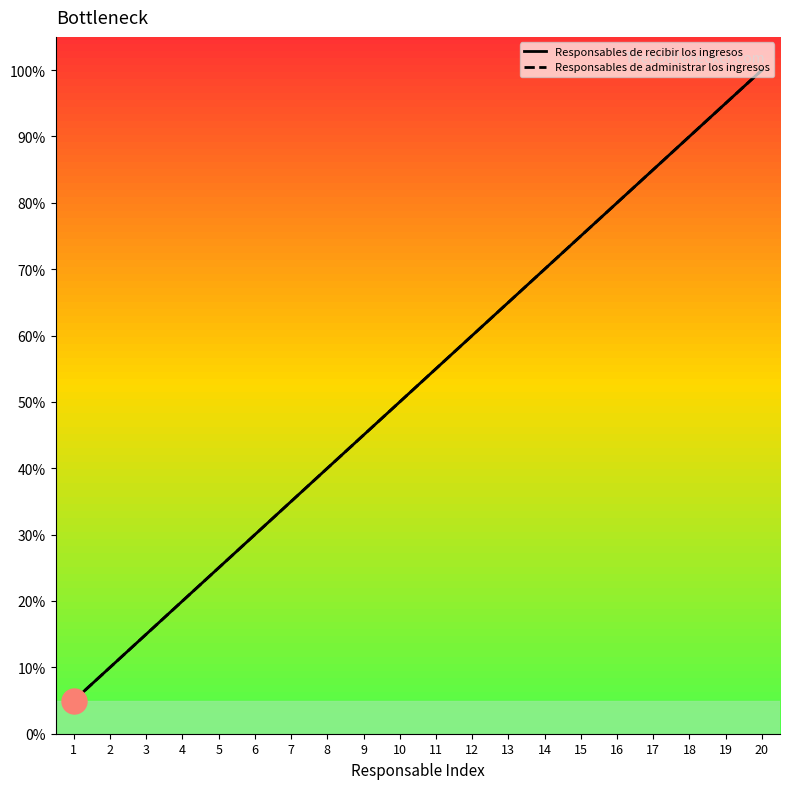

Which label corresponds to the largest value in the chart?

20